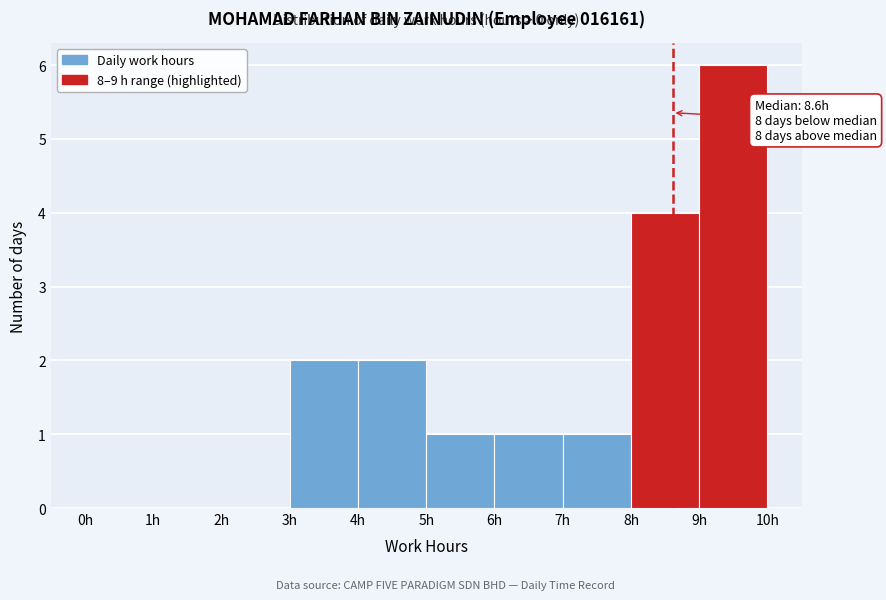

Which range on the x-axis has the tallest bar?

9 to 10